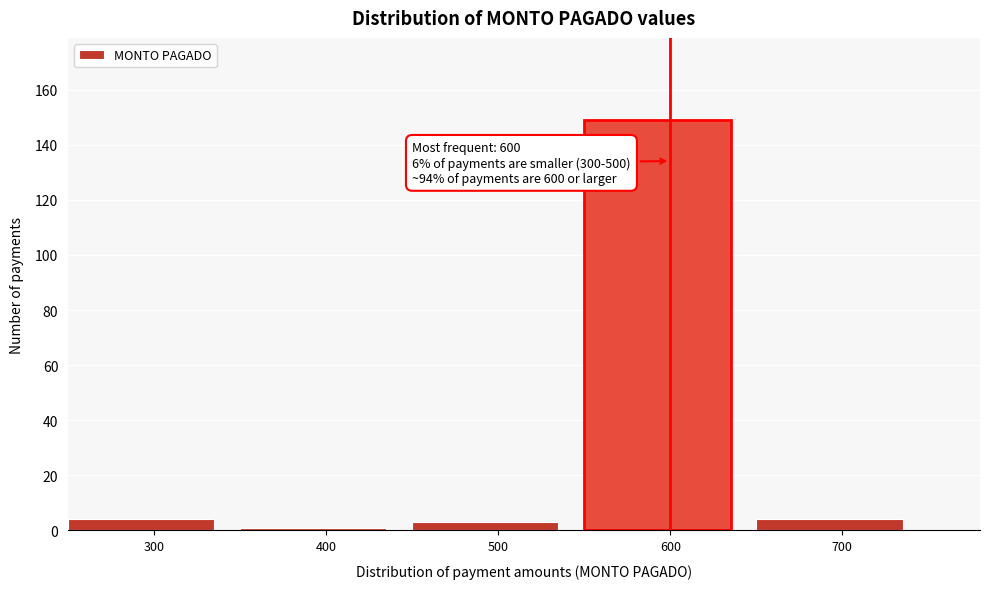

Over which range of the x-axis is the bar tallest?

550 to 650